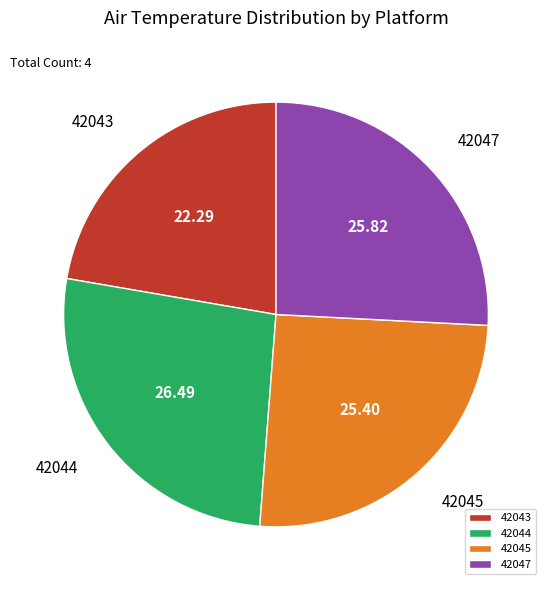

Approximately how many times larger is the value at 42045 compared to 42044?

1.0